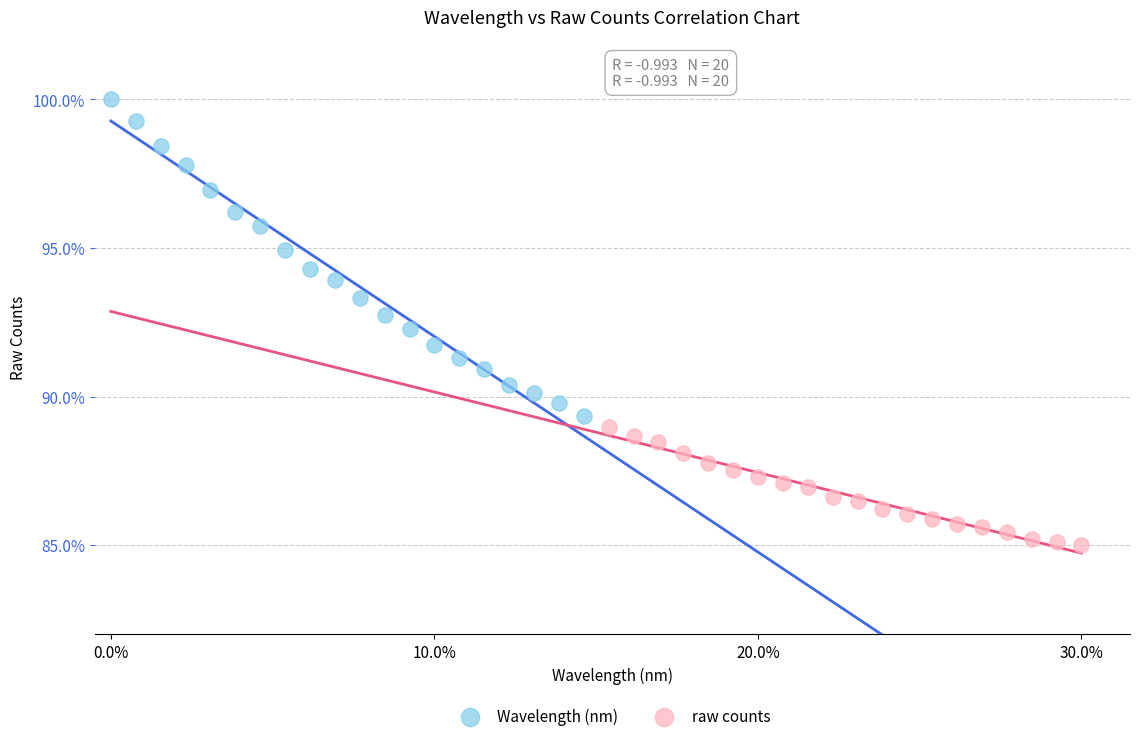

Which series contains the highest Y value?

Wavelength (nm)